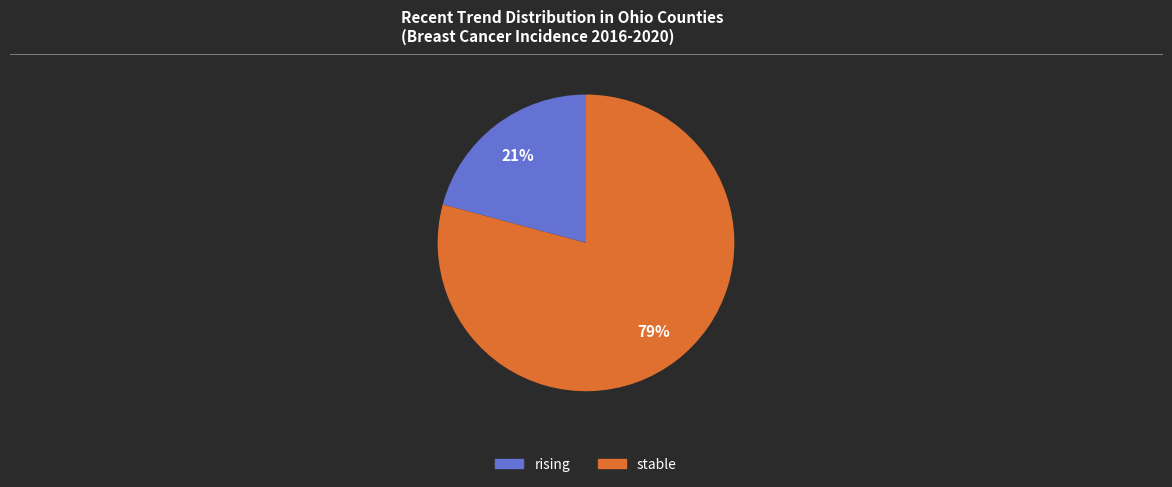

How many segments does this pie chart have?

2